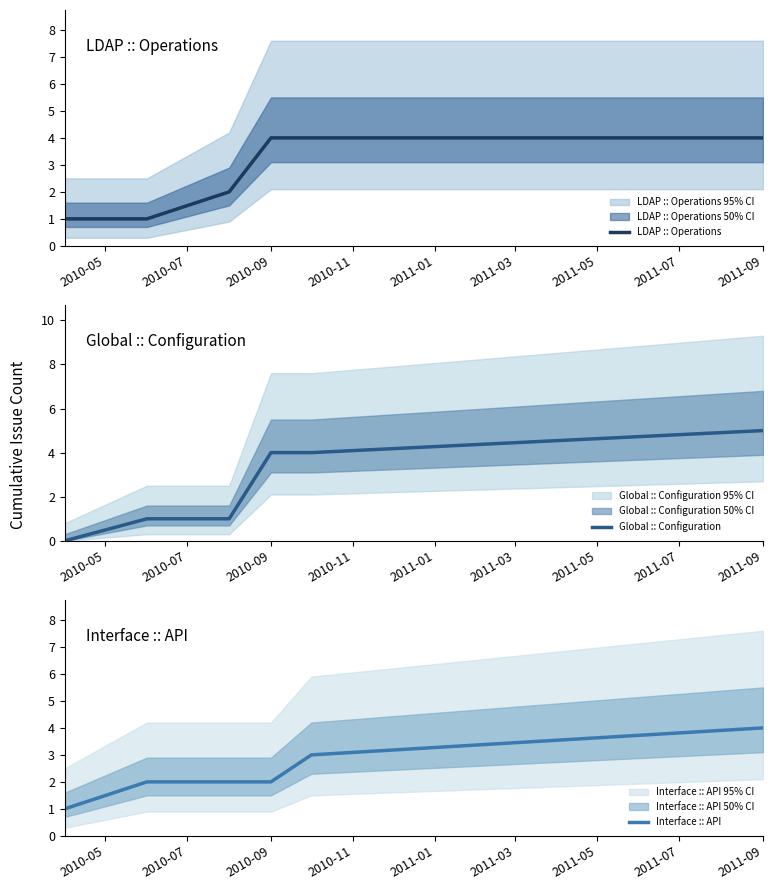

Which category has the highest value in the Global :: Configuration series?

2011-09